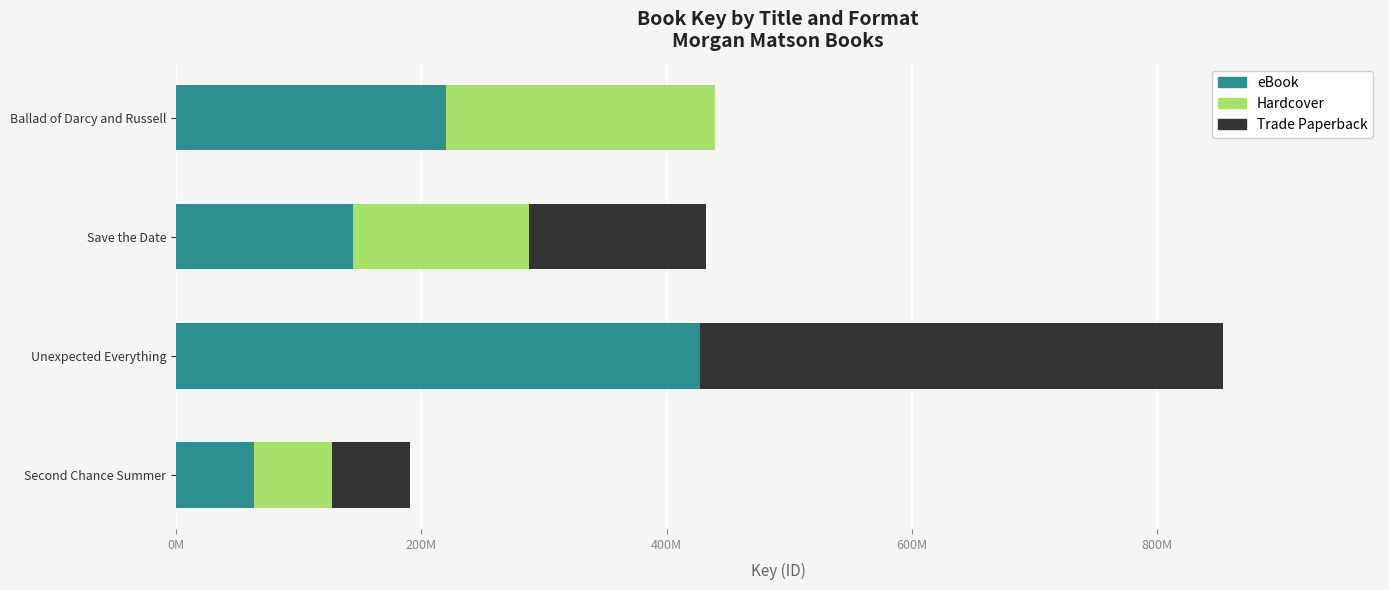

What are all the series names shown in the legend?

eBook, Hardcover, Trade Paperback